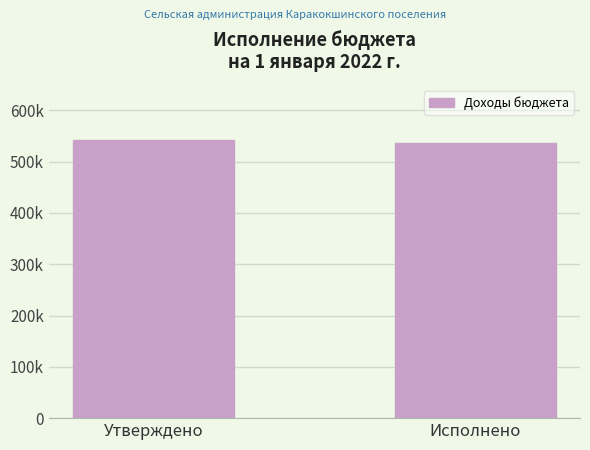

What is the label of the 1st bar from the right?

Исполнено